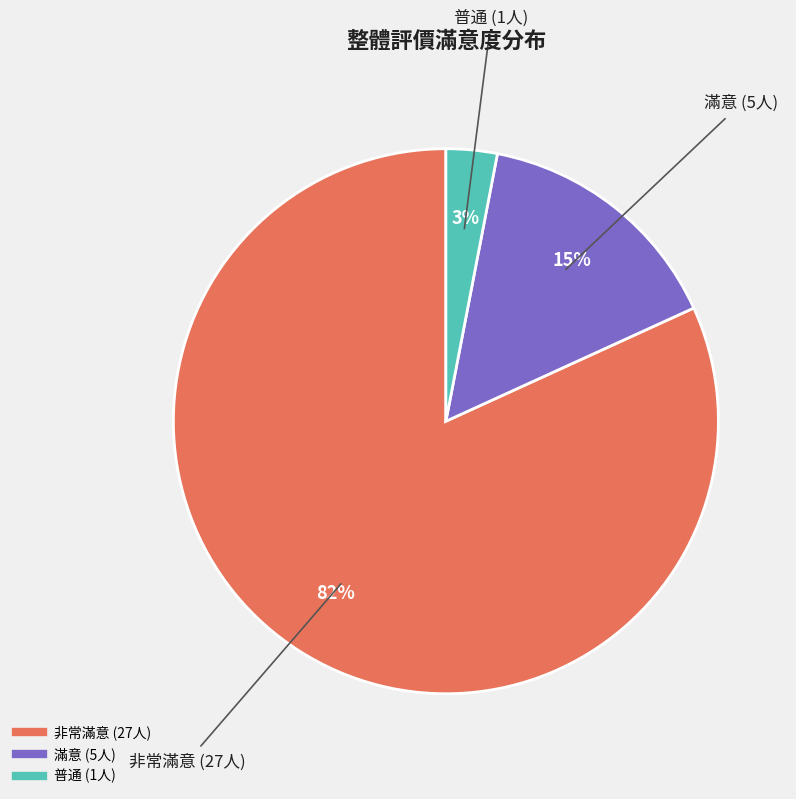

Do 非常滿意 and 滿意 together represent more than half of the pie?

Yes